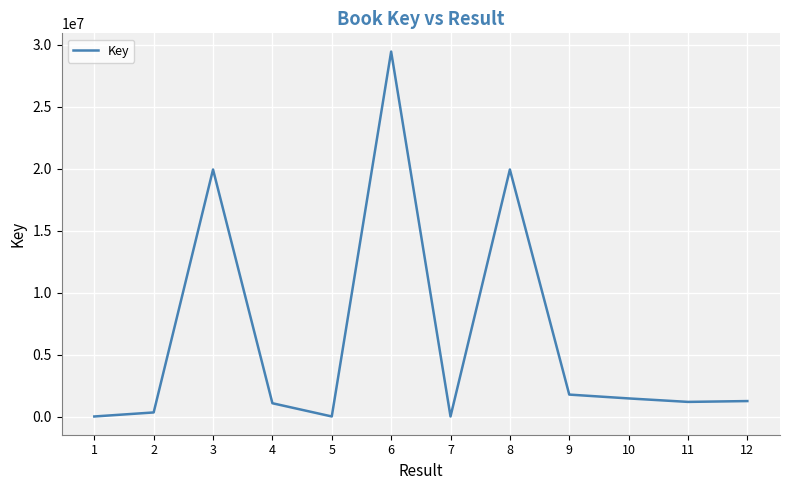

Approximately how many times larger is the value at 11 compared to 10?

0.8